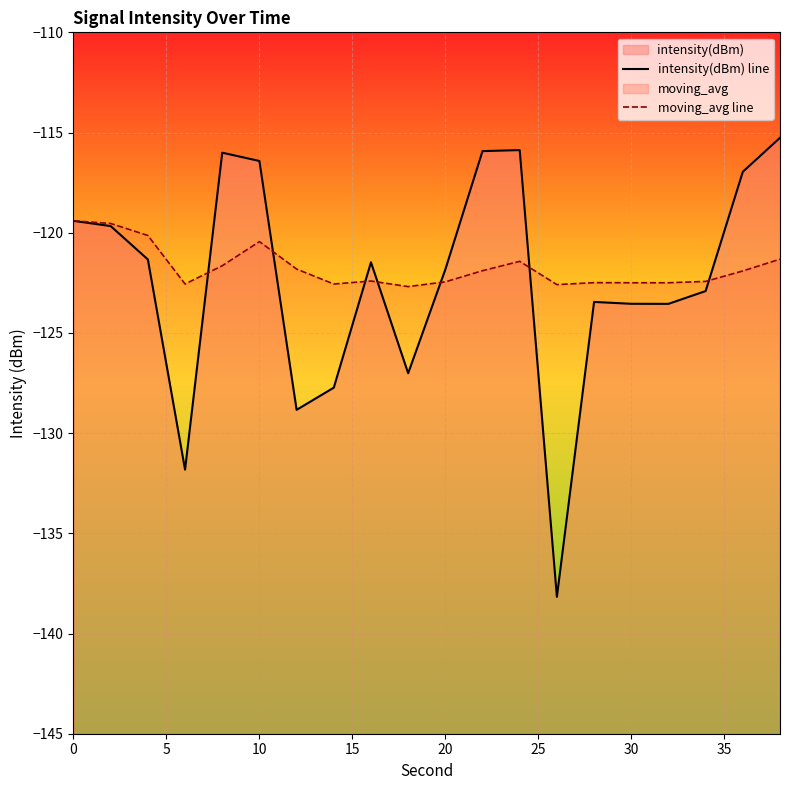

At how many categories does at least one series exceed -124?

20